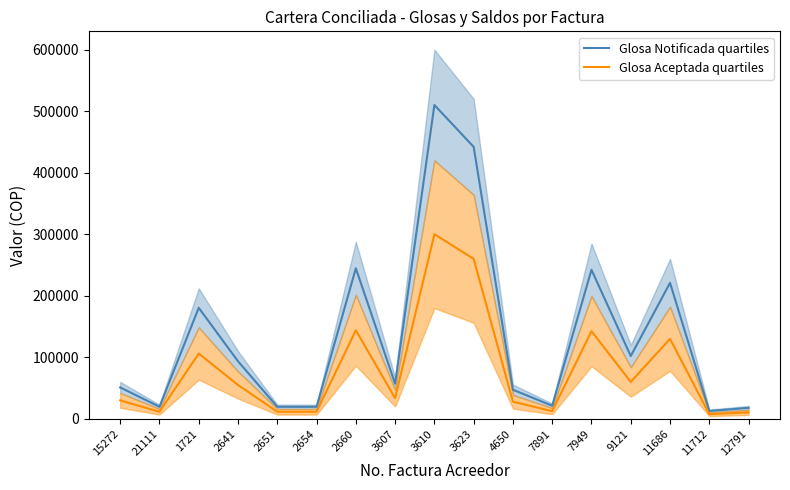

Is it true that Glosa Aceptada quartiles equals 60000.0 at 9121?

True